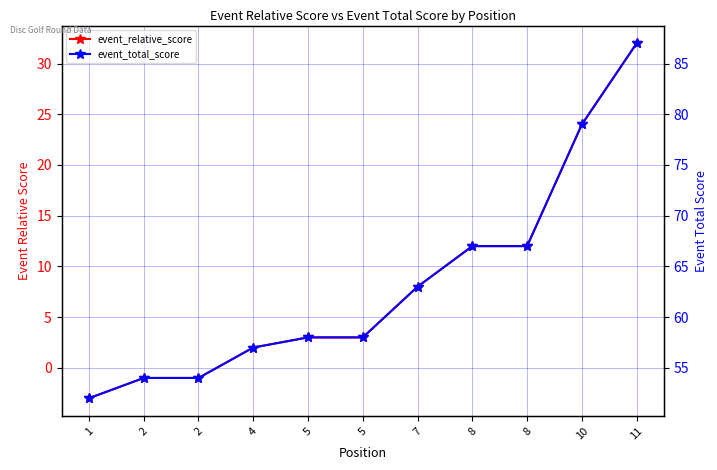

How many values in event_relative_score are below zero?

3